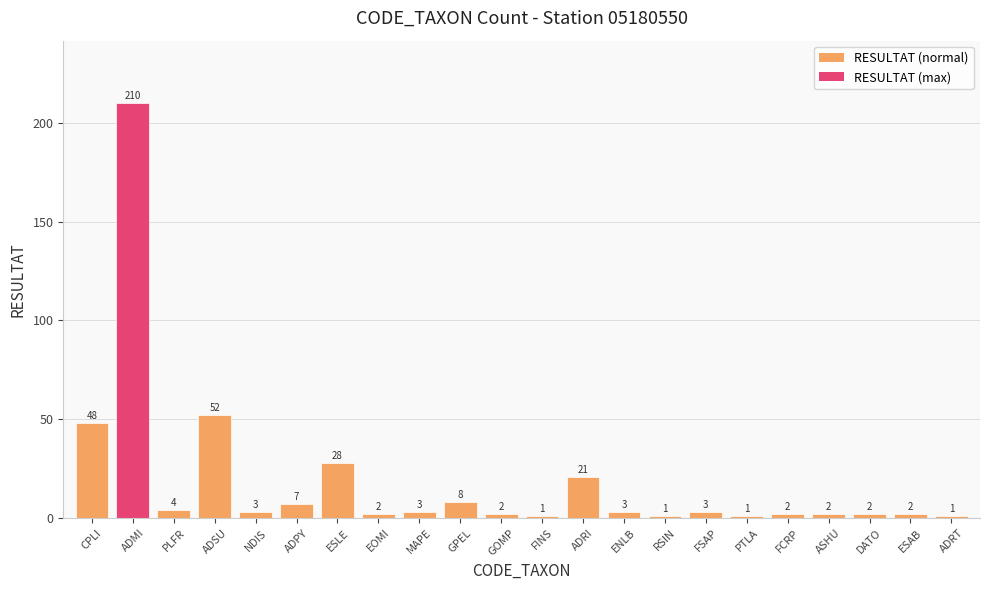

What is the sum of the values at GOMP and PLFR?

6